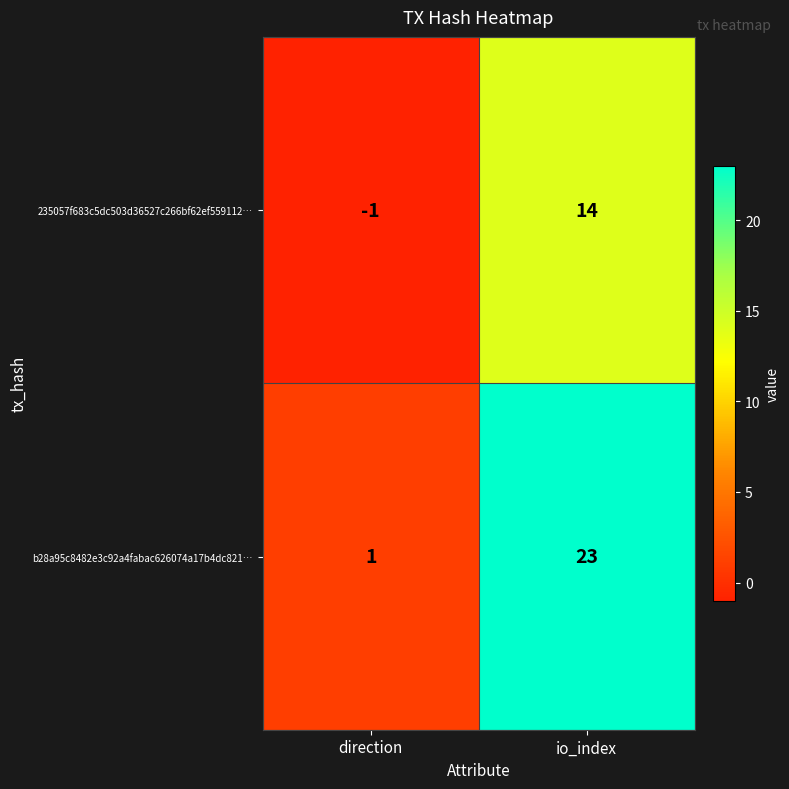

What is the sum of all b28a95c8482e3c92a4fabac626074a17b4dc821… values?

24